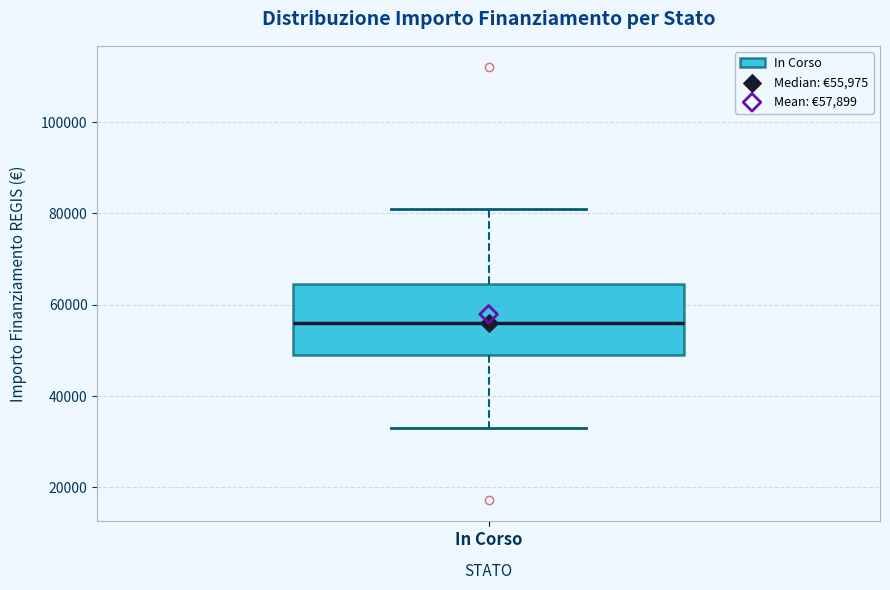

Where does the upper whisker of the box for In Corso end on the y-axis? The values are not printed on the chart, so give them approximately, as read against the axis.

80000